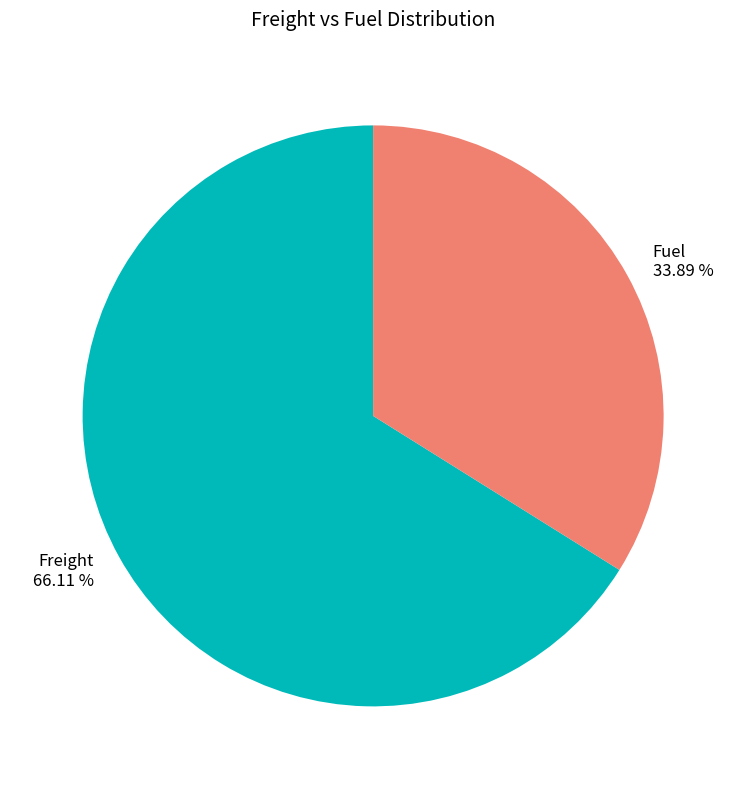

How many slices are in this pie chart?

2